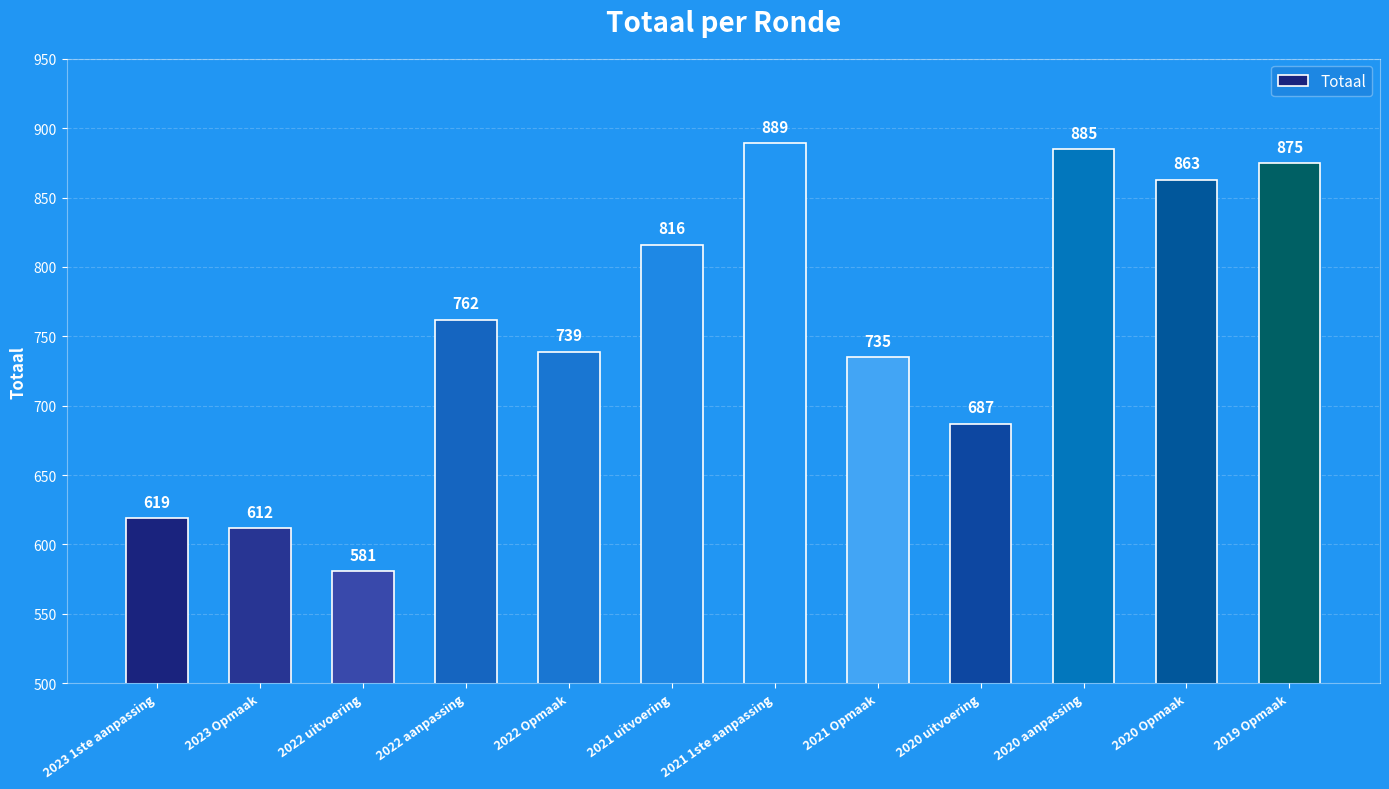

At which label is the value closest to 735?

2021 Opmaak